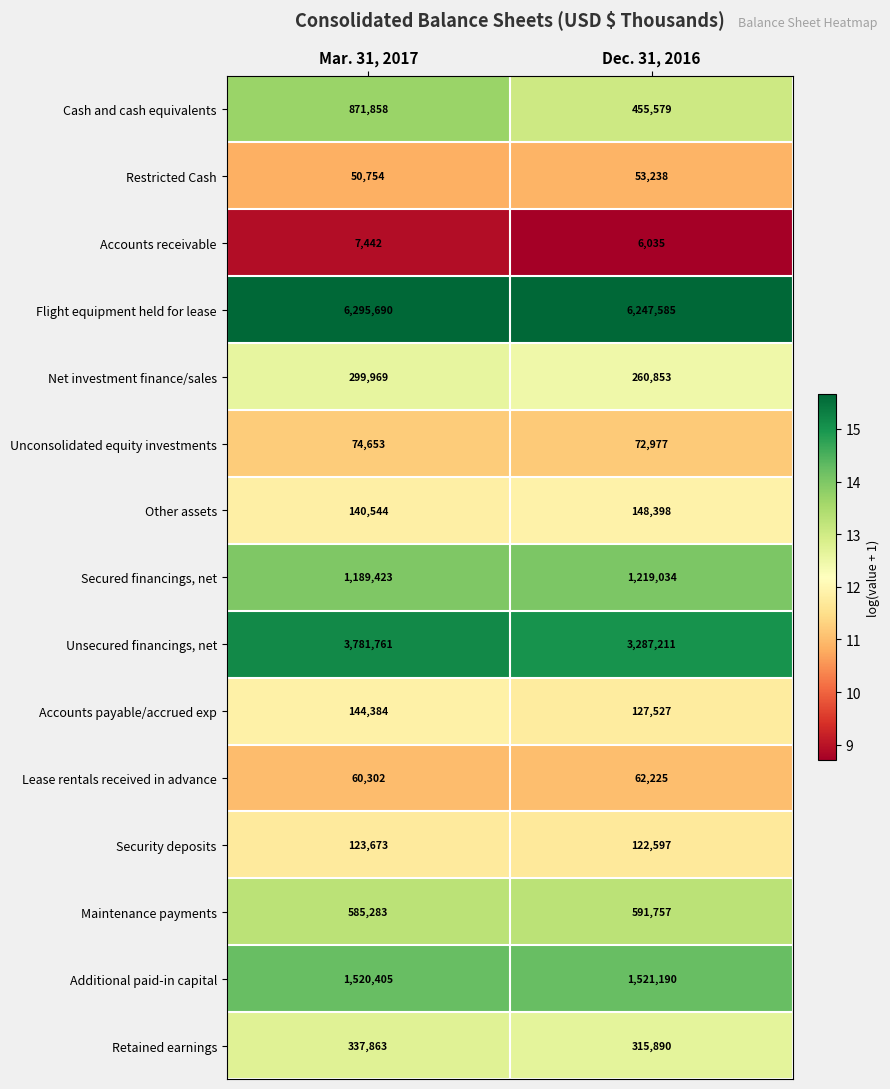

Reading left to right, list all the values displayed in this chart.

Cash and cash equivalents: Mar. 31, 2017=871858	Dec. 31, 2016=455579
Restricted Cash: Mar. 31, 2017=50754	Dec. 31, 2016=53238
Accounts receivable: Mar. 31, 2017=7442	Dec. 31, 2016=6035
Flight equipment held for lease: Mar. 31, 2017=6295690	Dec. 31, 2016=6247585
Net investment finance/sales: Mar. 31, 2017=299969	Dec. 31, 2016=260853
Unconsolidated equity investments: Mar. 31, 2017=74653	Dec. 31, 2016=72977
Other assets: Mar. 31, 2017=140544	Dec. 31, 2016=148398
Secured financings, net: Mar. 31, 2017=1189423	Dec. 31, 2016=1219034
Unsecured financings, net: Mar. 31, 2017=3781761	Dec. 31, 2016=3287211
Accounts payable/accrued exp: Mar. 31, 2017=144384	Dec. 31, 2016=127527
Lease rentals received in advance: Mar. 31, 2017=60302	Dec. 31, 2016=62225
Security deposits: Mar. 31, 2017=123673	Dec. 31, 2016=122597
Maintenance payments: Mar. 31, 2017=585283	Dec. 31, 2016=591757
Additional paid-in capital: Mar. 31, 2017=1520405	Dec. 31, 2016=1521190
Retained earnings: Mar. 31, 2017=337863	Dec. 31, 2016=315890